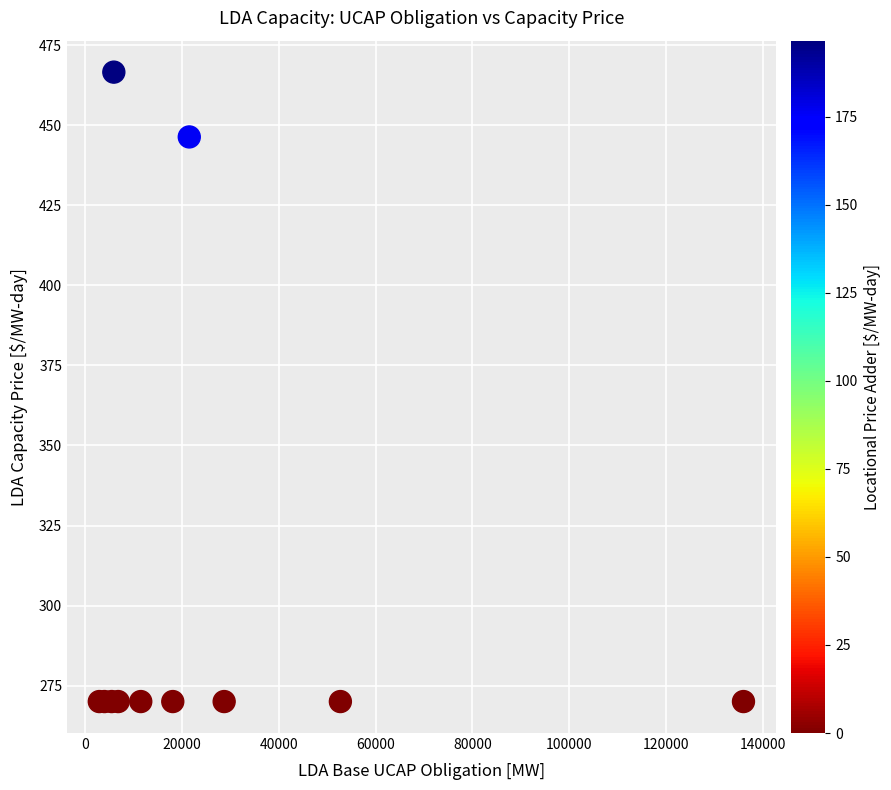

What Y value in the scatter plot is closest to 368?

446.4